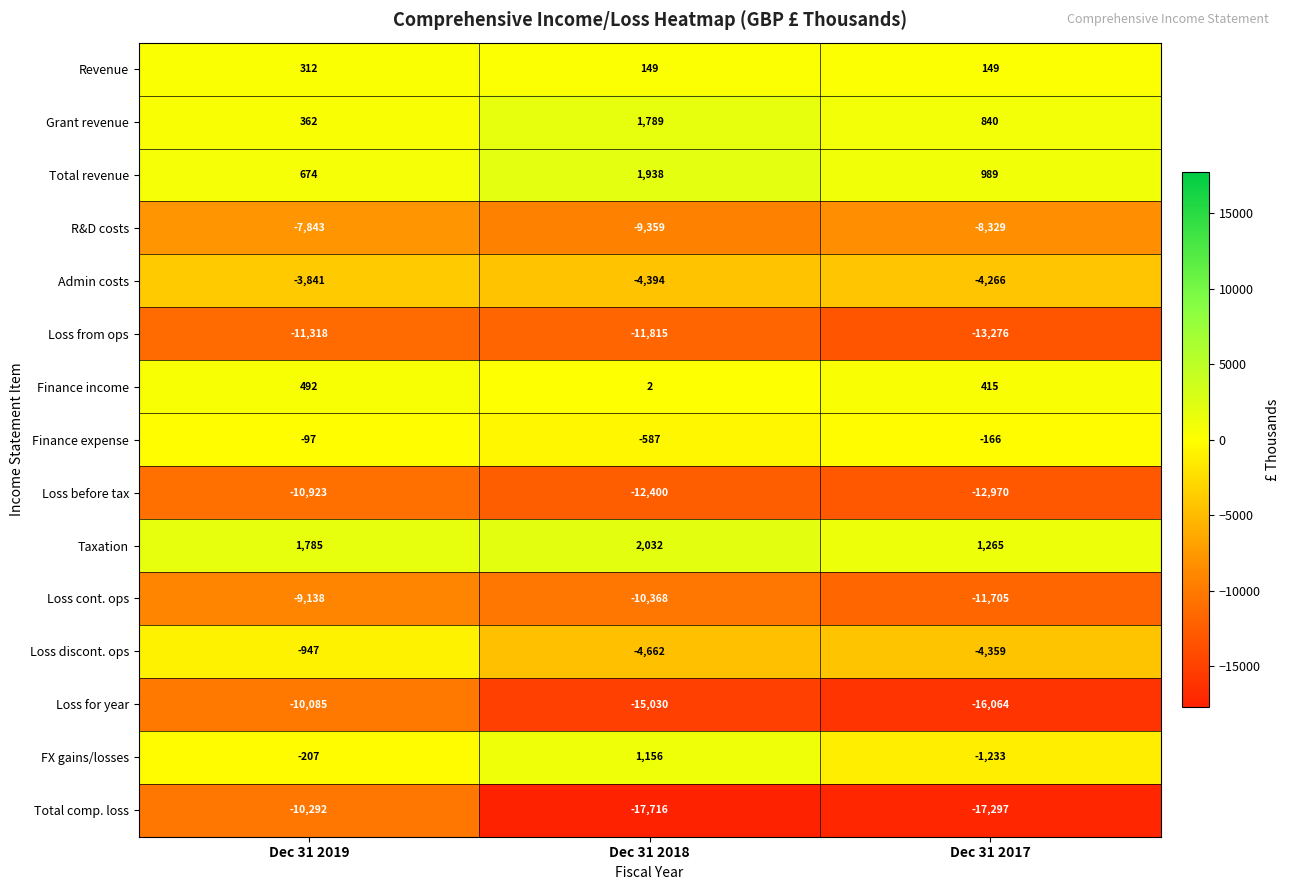

How many Revenue values are between 149 and 312?

3